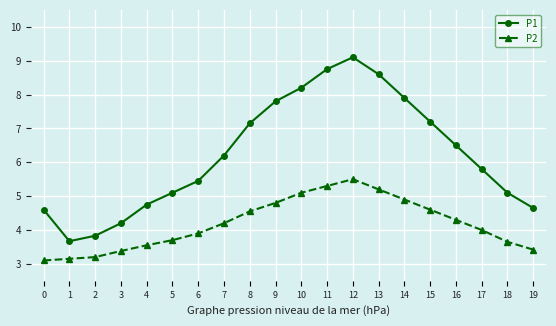

What is the value of the P1 point at the 9th from the left?

7.2